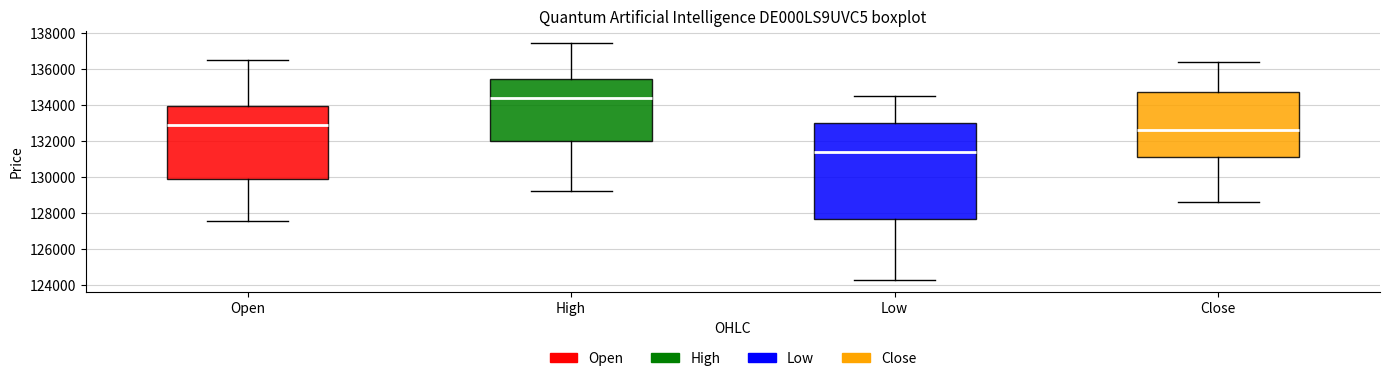

Which box's median line is the highest?

High